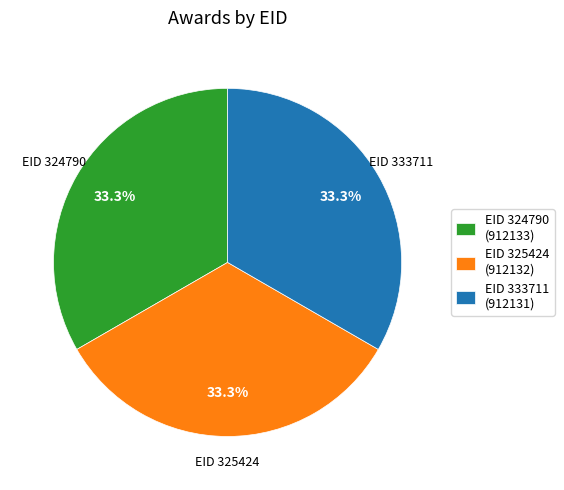

Is there any slice that represents more than half of the pie?

No